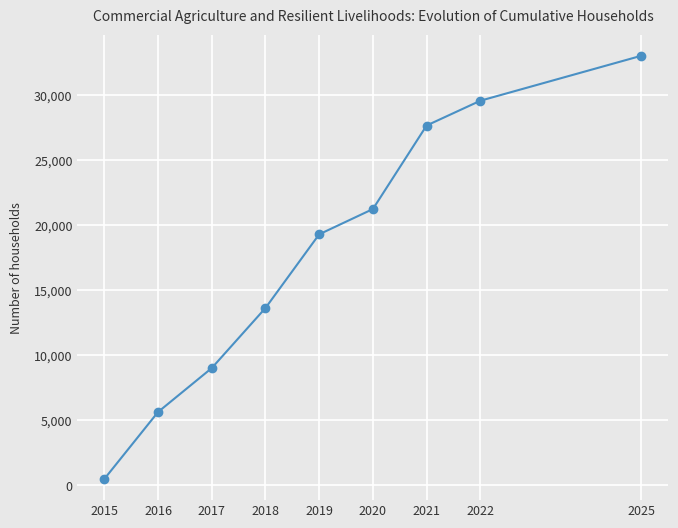

What is the approximate value at 2020, to the nearest 10?

21230